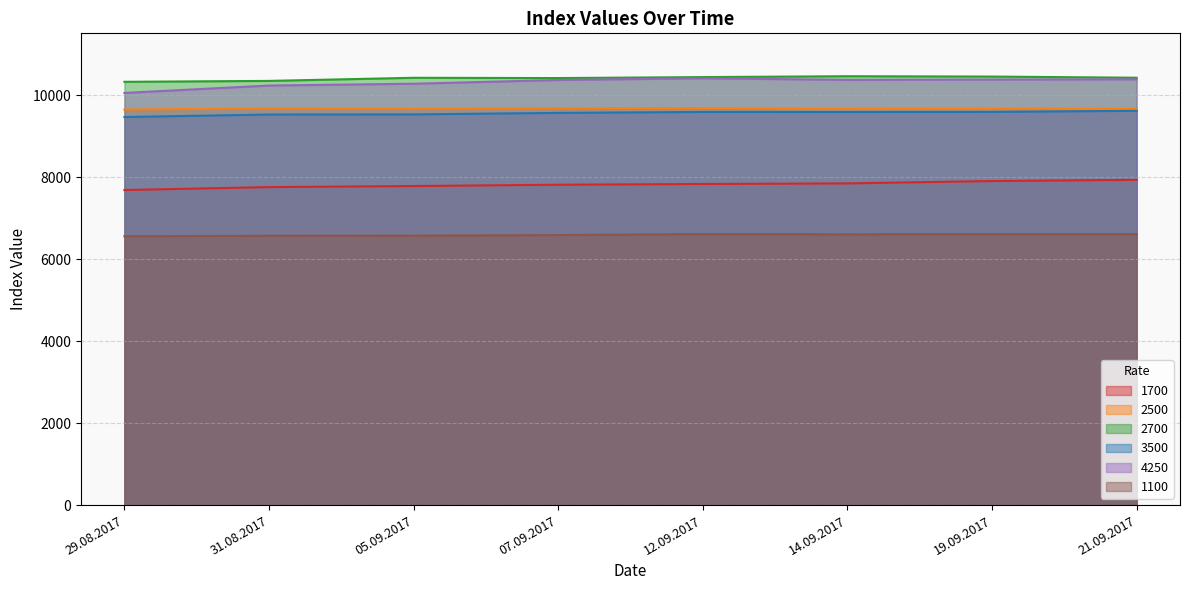

True or false: 1100 and 3500 intersect in this chart.

False